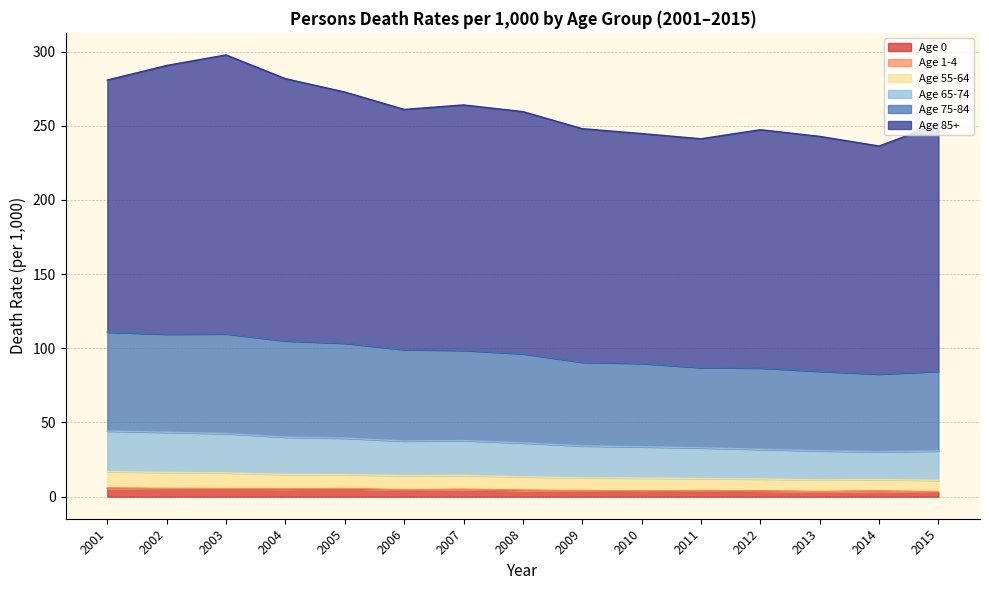

Is it true that Age 0 equals 4.8 at 2007?

True